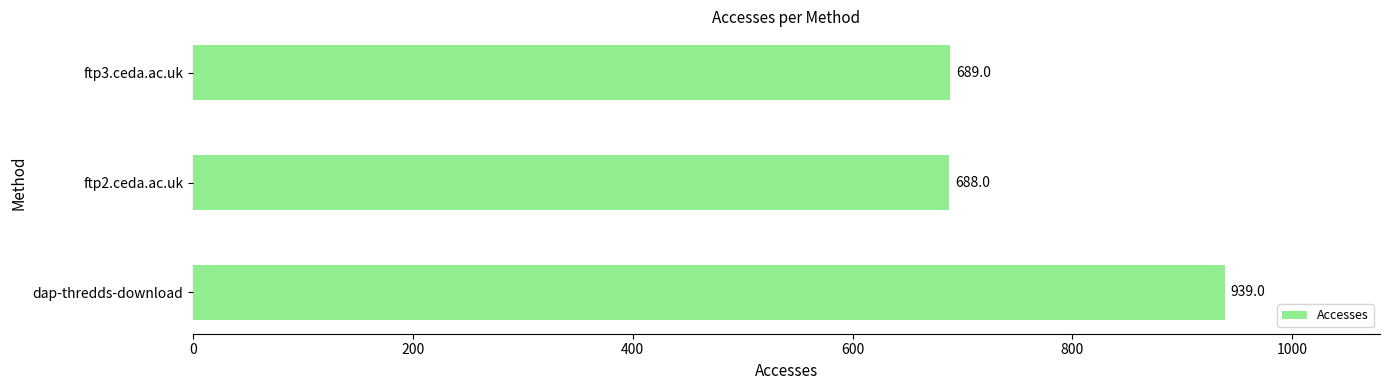

Is it true that the value at dap-thredds-download is 547?

False